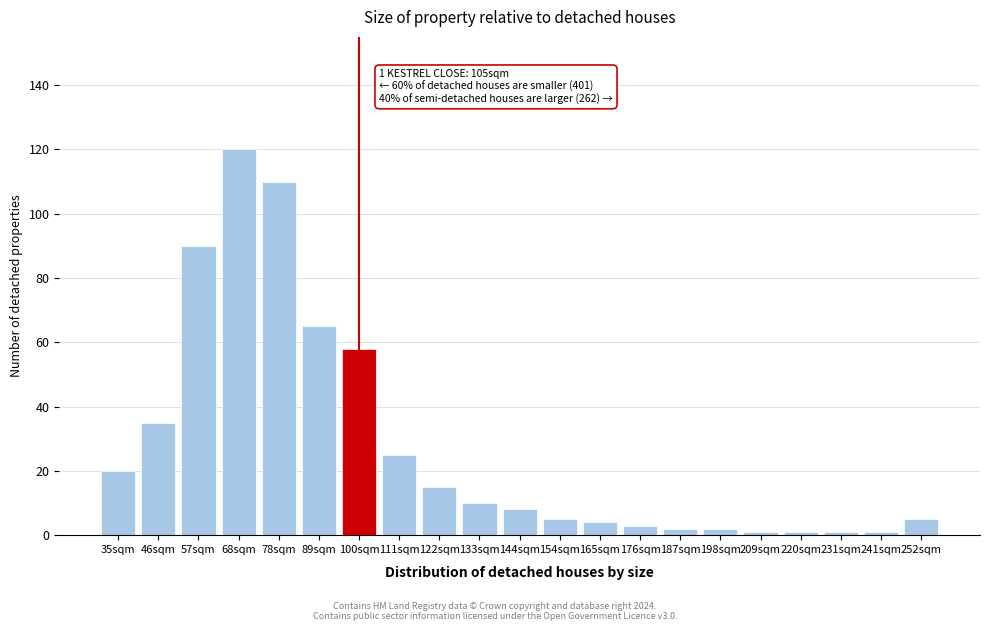

Reading right to left, extract all data points from this chart.

5	1	1	1	1	2	2	3	4	5	8	10	15	25	58	65	110	120	90	35	20